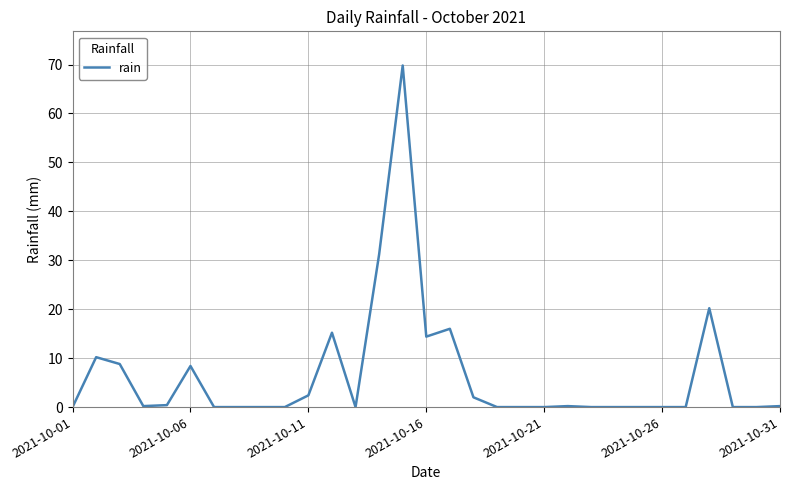

What is the difference between the maximum and minimum values?

69.8